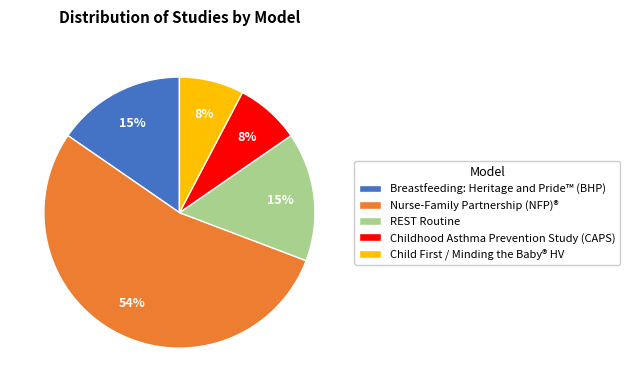

To the nearest percent, what is the difference between the largest and smallest slice percentages?

46%